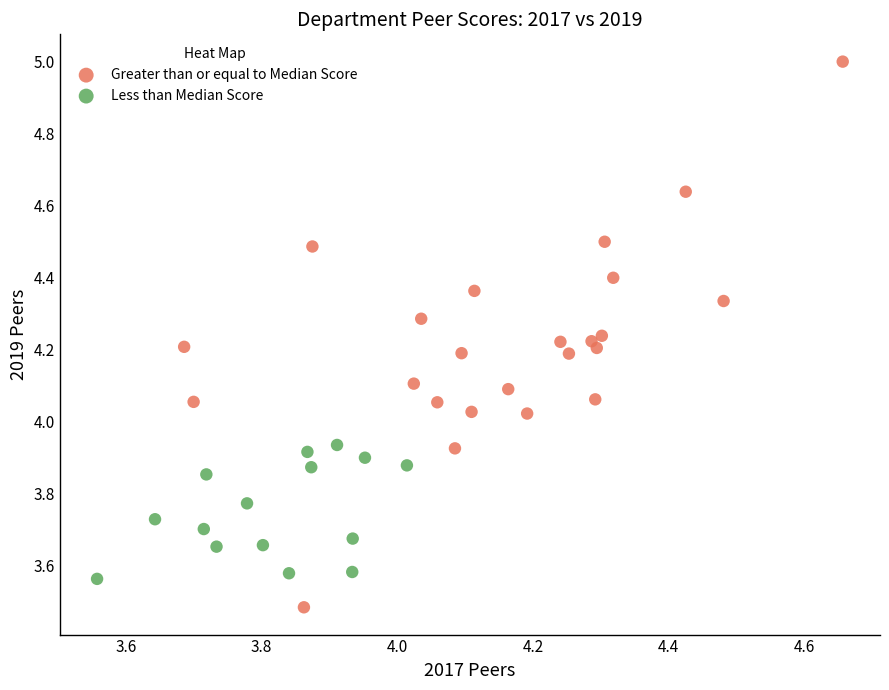

Which series contains the lowest Y value?

Greater than or equal to Median Score